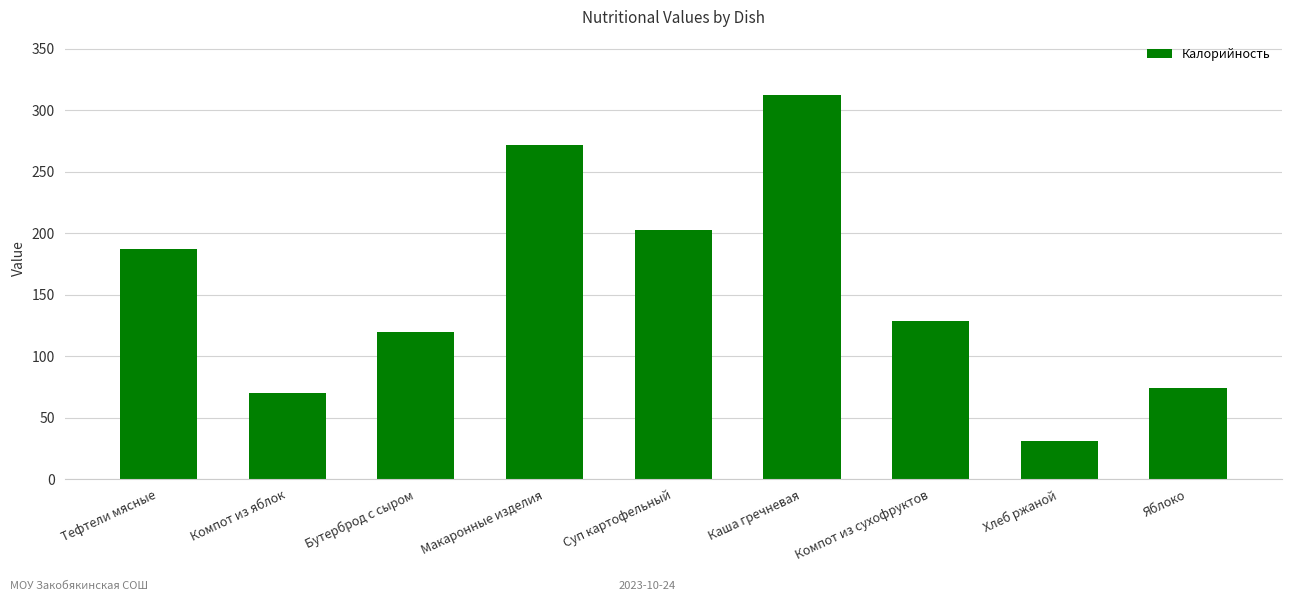

What is the label of the 3rd bar from the left?

Бутерброд с сыром